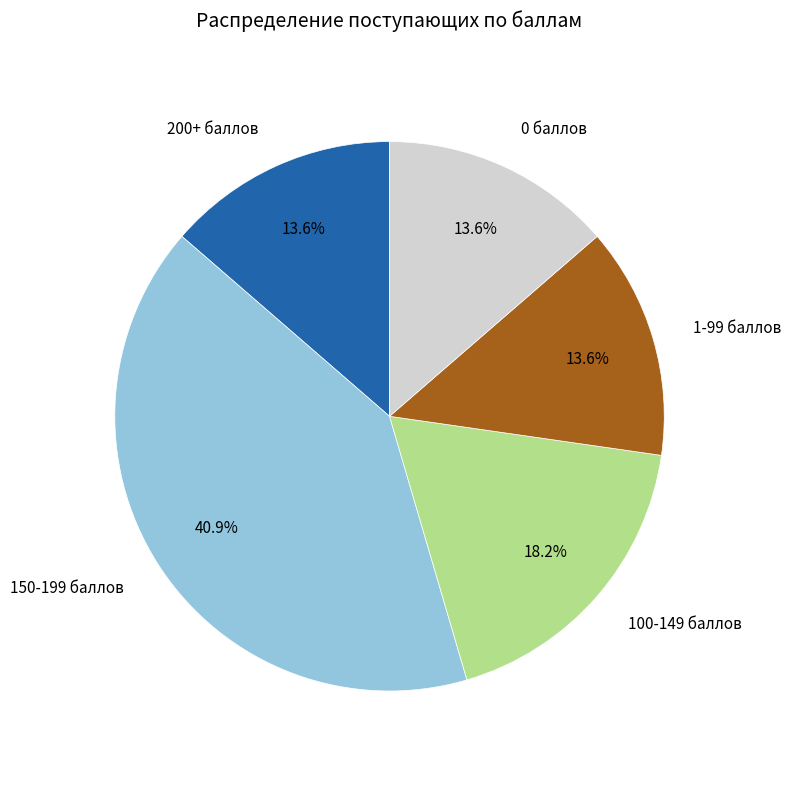

Is there a majority slice in this chart?

No